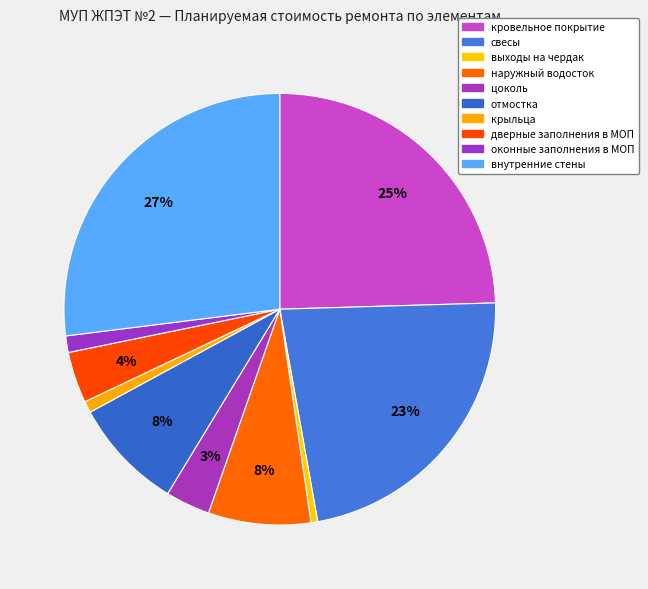

Is there any slice that represents more than half of the pie?

No